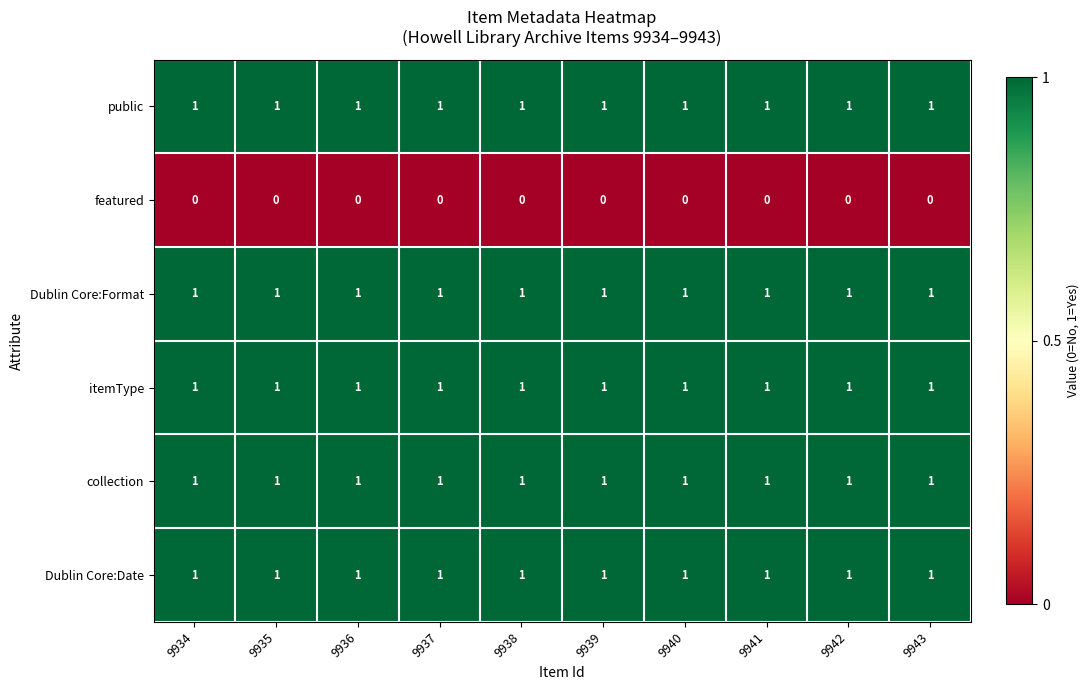

The value of featured at 9942 is 0. True or false?

True